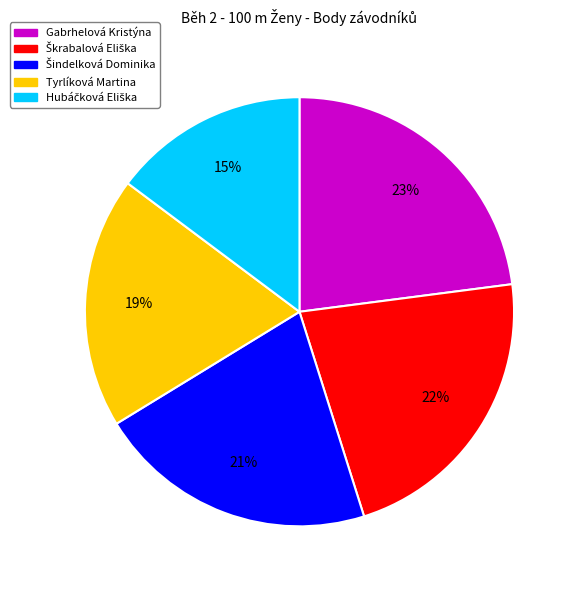

Which category has the biggest portion of the pie?

Gabrhelová Kristýna